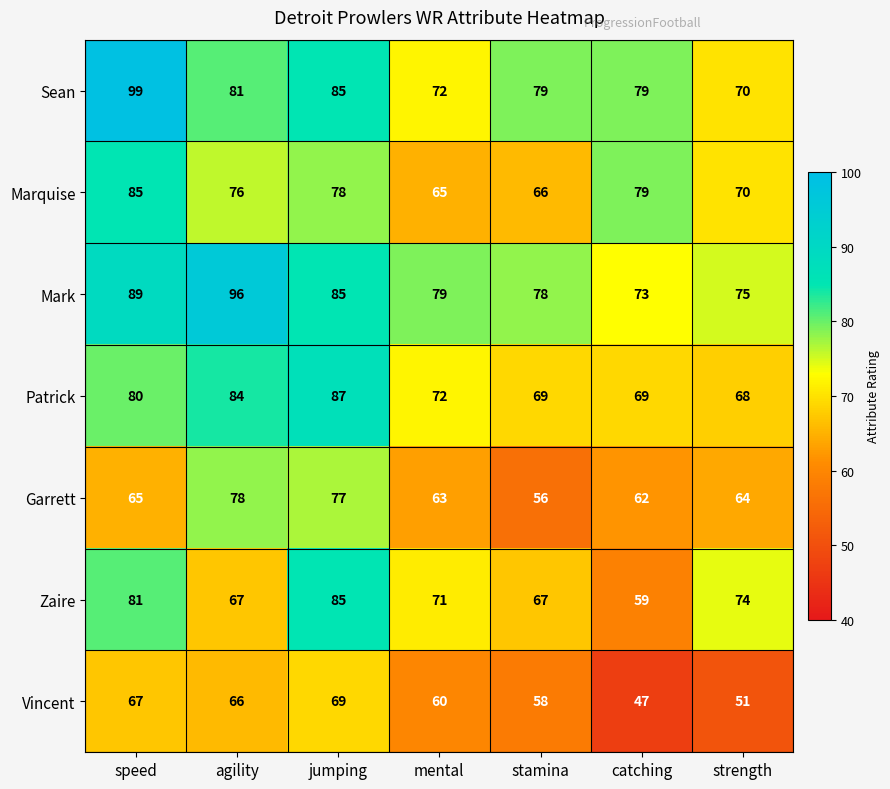

At how many categories does at least one series exceed 82?

3